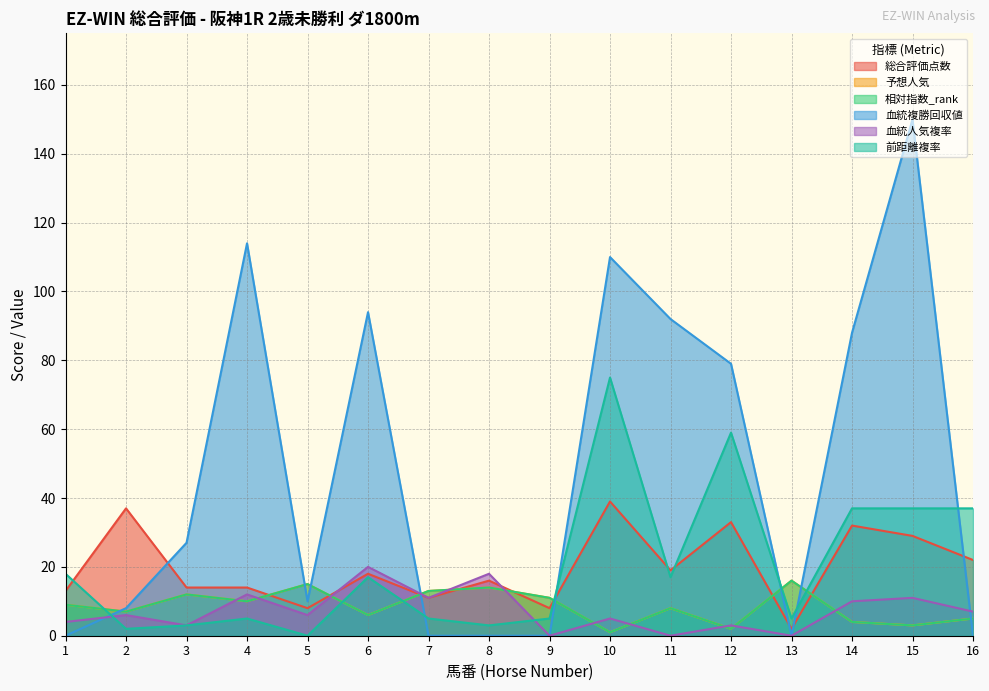

Reading left to right, extract all data points from this chart.

総合評価点数: 1=13	2=37	3=14	4=14	5=8	6=18	7=11	8=16	9=8	10=39	11=19	12=33	13=2	14=32	15=29	16=22
予想人気: 1=9	2=7	3=12	4=10	5=15	6=6	7=13	8=14	9=11	10=1	11=8	12=2	13=16	14=4	15=3	16=5
相対指数_rank: 1=9	2=7	3=12	4=10	5=15	6=6	7=13	8=14	9=11	10=1	11=8	12=2	13=16	14=4	15=3	16=5
血統複勝回収値: 1=0	2=8	3=27	4=114	5=10	6=94	7=0	8=0	9=0	10=110	11=92	12=79	13=0	14=88	15=150	16=0
血統人気複率: 1=4	2=6	3=3	4=12	5=6	6=20	7=11	8=18	9=0	10=5	11=0	12=3	13=0	14=10	15=11	16=7
前距離複率: 1=18	2=2	3=3	4=5	5=0	6=17	7=5	8=3	9=5	10=75	11=17	12=59	13=5	14=37	15=37	16=37